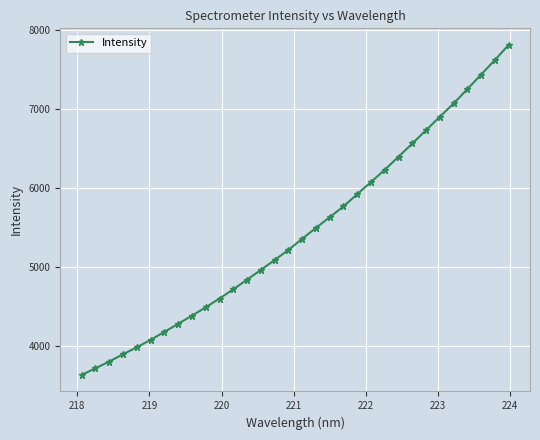

What is the value of the 1st point from the left?

3630.3